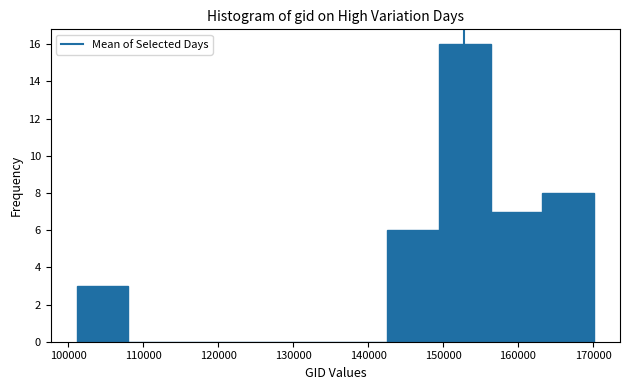

Reading left to right, list every bar in this chart as the range it spans on the x-axis followed by its height. Neither the bar edges nor the heights are printed on the chart, so give them approximately, as read against the axes.

101000 to 108000: 3
108000 to 115000: 0
115000 to 122000: 0
122000 to 129000: 0
129000 to 136000: 0
136000 to 143000: 0
143000 to 149000: 6
149000 to 156000: 16
156000 to 163000: 7
163000 to 170000: 8